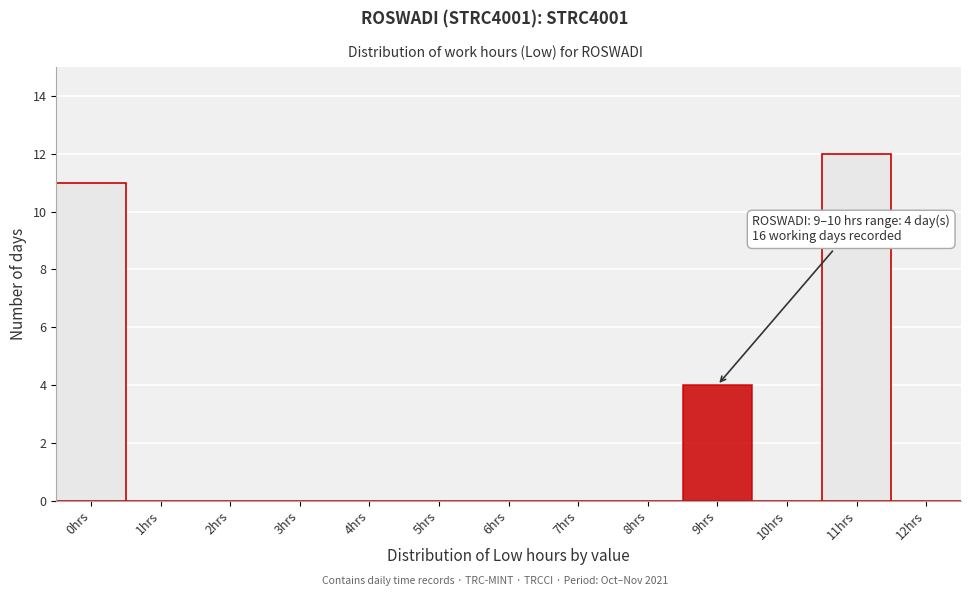

Reading right to left, transcribe all the data shown in this chart.

12hrs=0	11hrs=12	10hrs=0	9hrs=4	8hrs=0	7hrs=0	6hrs=0	5hrs=0	4hrs=0	3hrs=0	2hrs=0	1hrs=0	0hrs=11